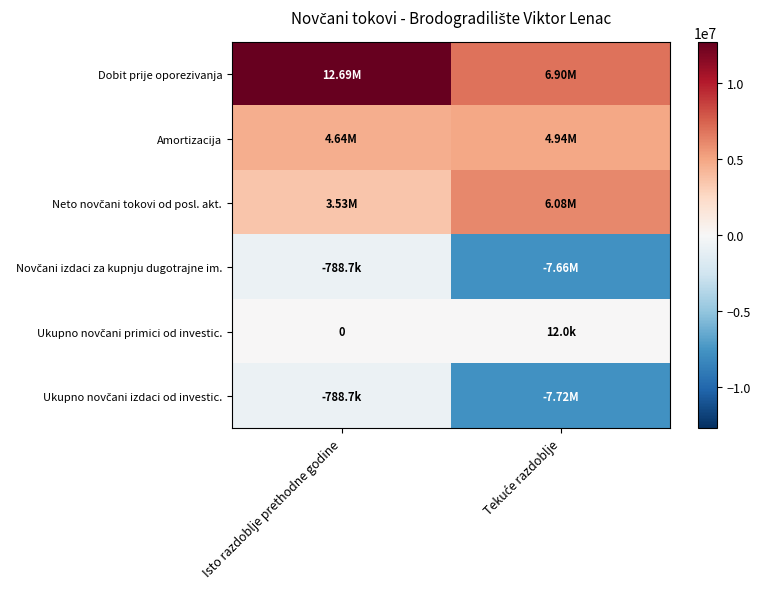

Is it true that Amortizacija equals 4635158 at Isto razdoblje prethodne godine?

True